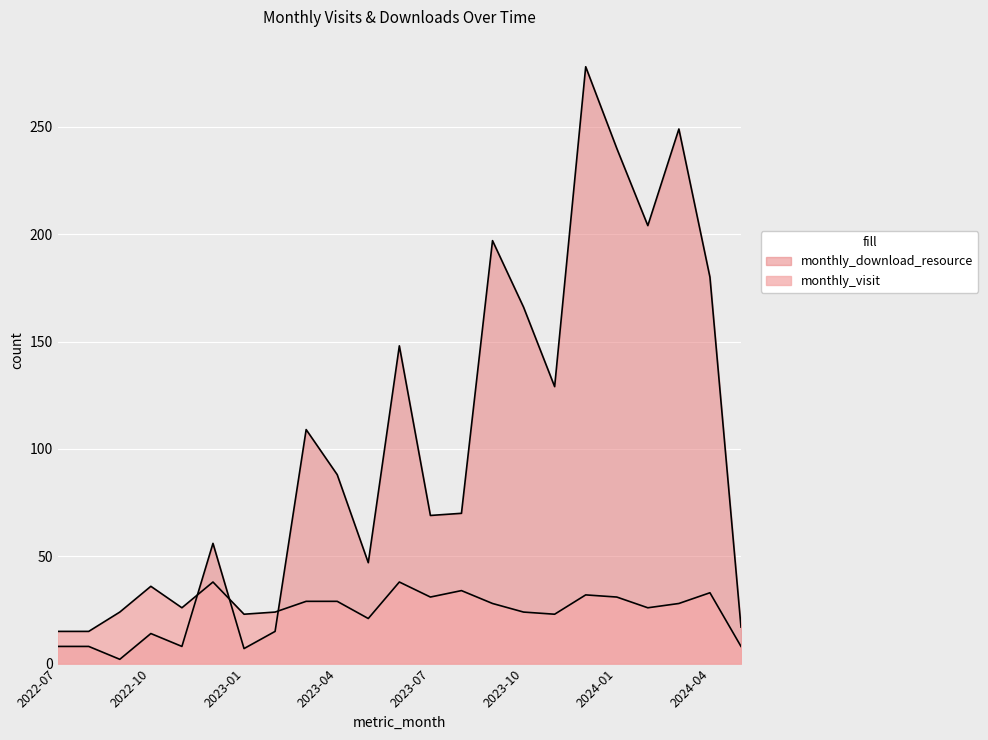

True or false: monthly_visit has more than 0 interior local peaks.

True